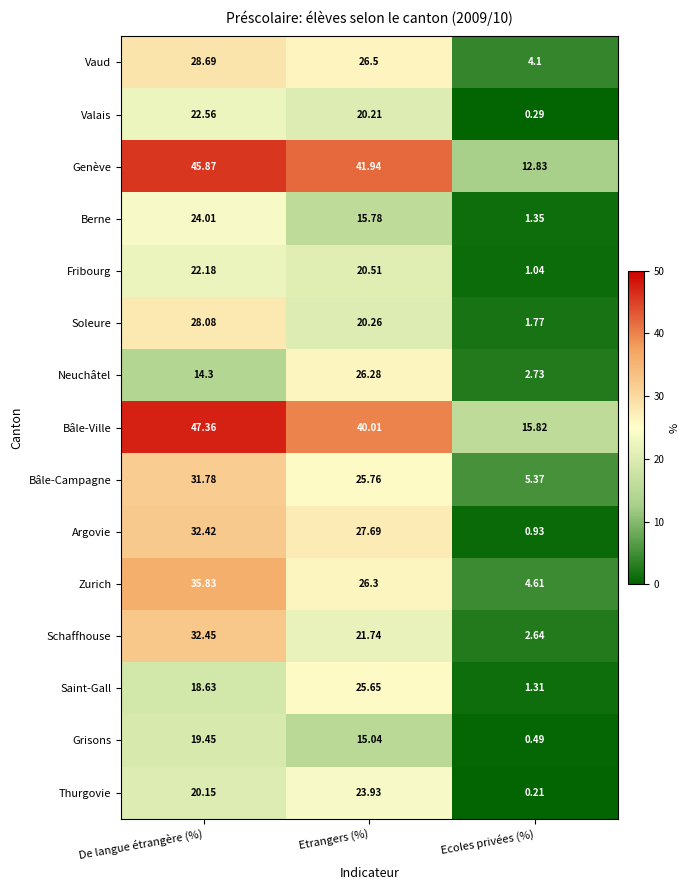

Between De langue étrangère (%) and Etrangers (%), which series saw the biggest shift?

Neuchâtel